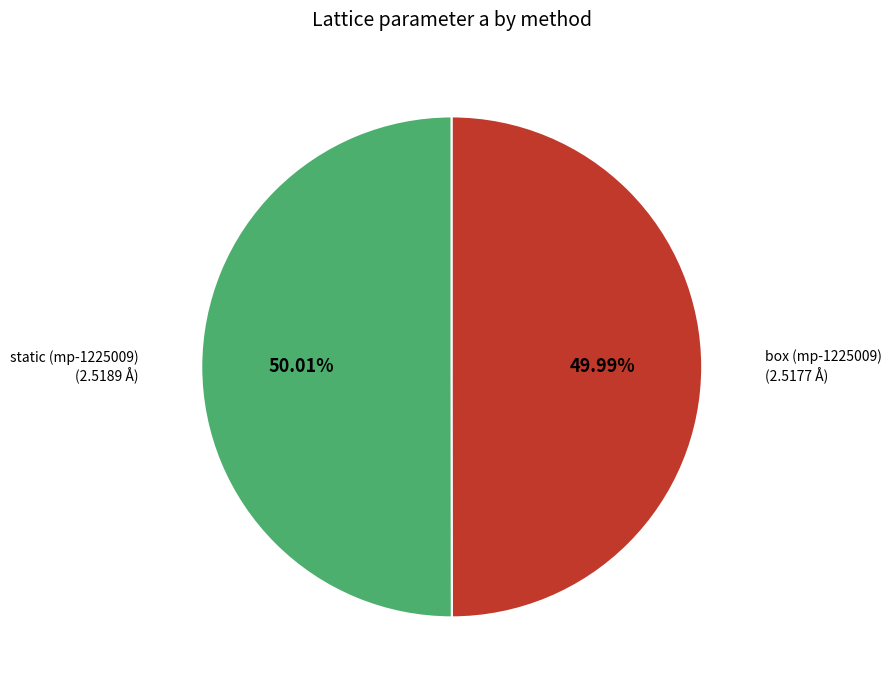

To the nearest percent, what is the average slice percentage?

50%